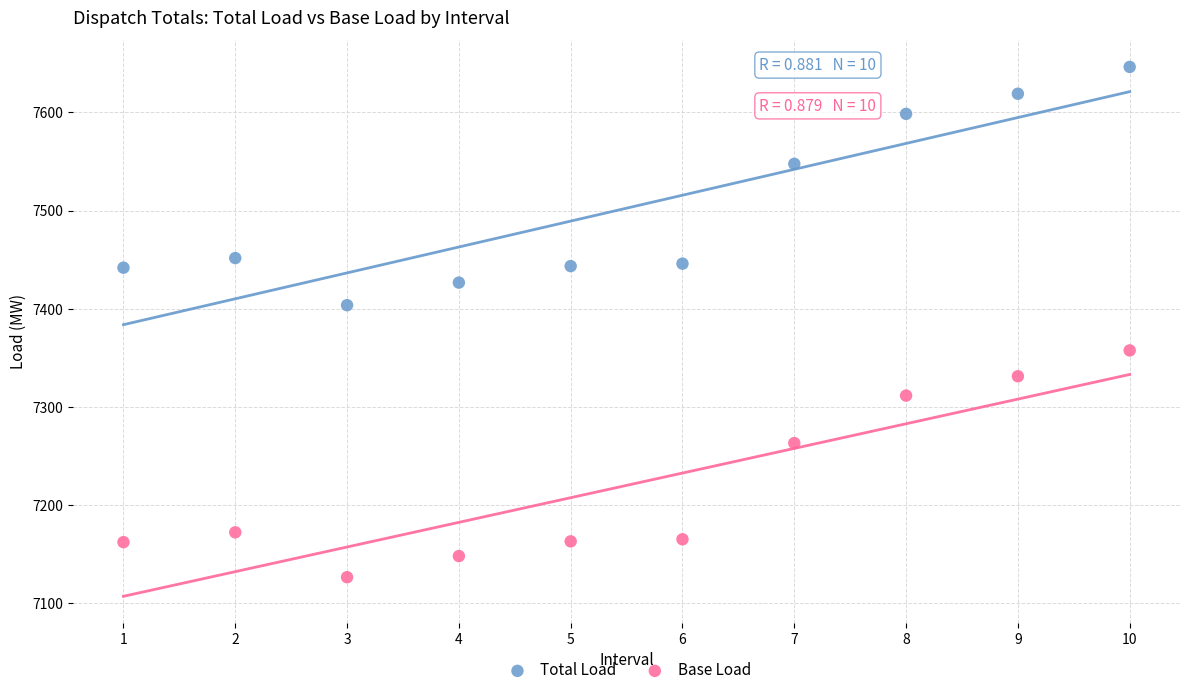

Which series has the widest spread of Y values?

Total Load